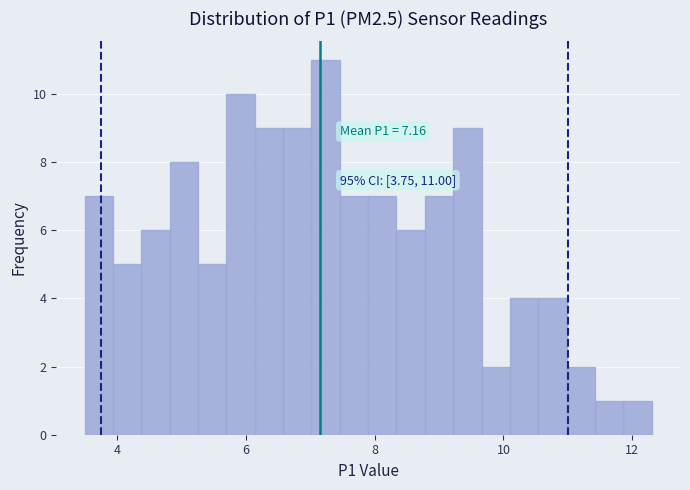

Read against the x-axis, roughly where is the centre of the tallest bar?

7.2